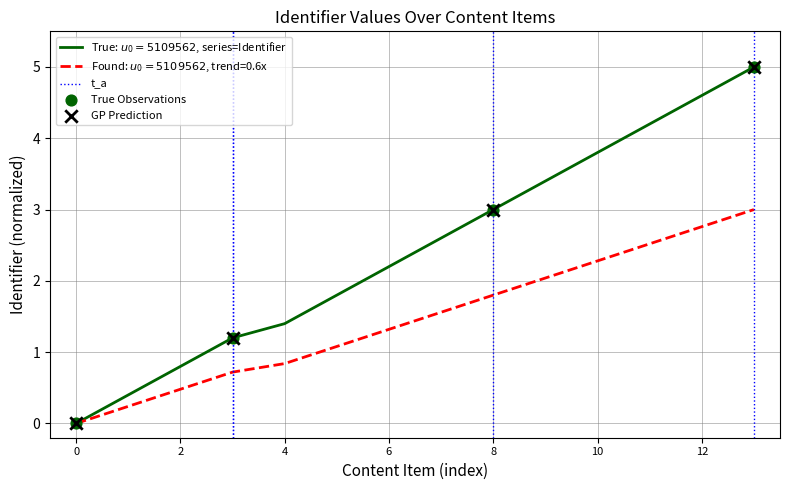

Which series has the largest total across all categories?

Identifier